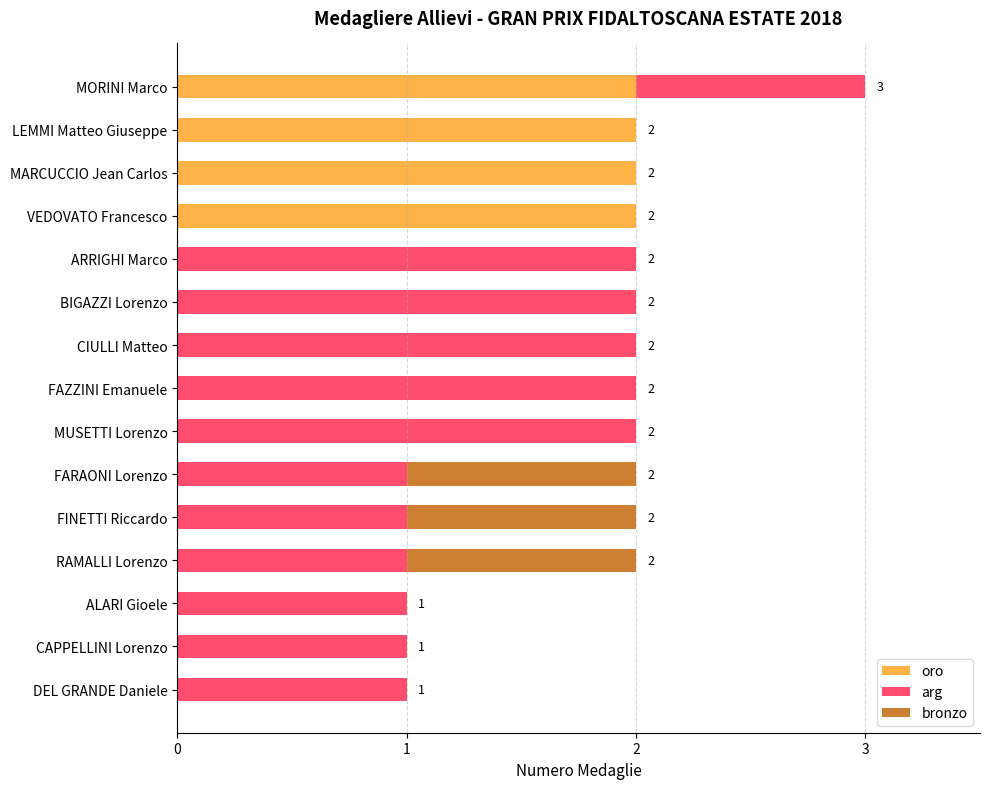

Is it true that oro equals 2 at MARCUCCIO Jean Carlos?

True